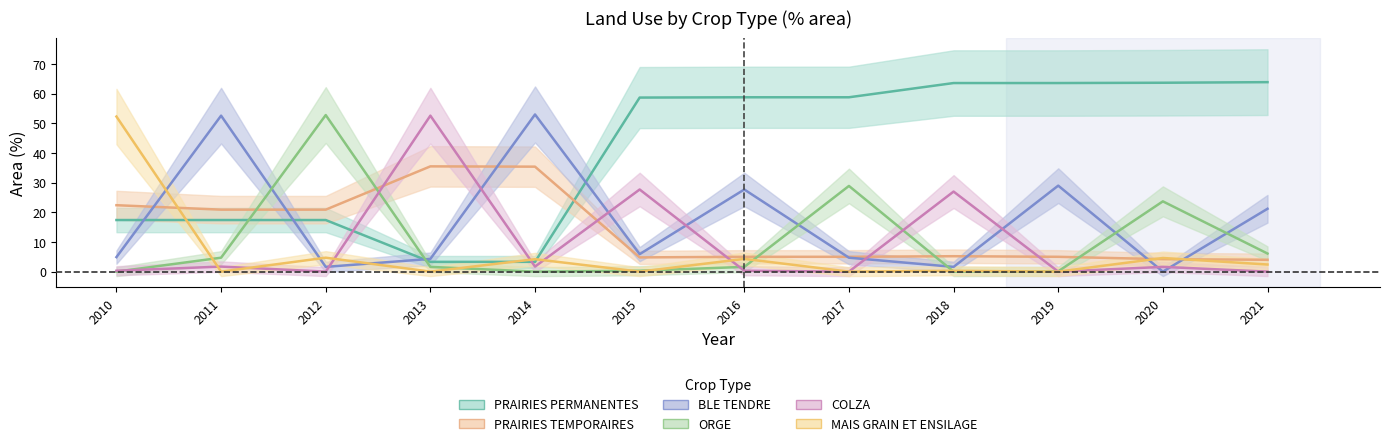

The PRAIRIES TEMPORAIRES series shows 4.0 at 2021. True or false?

True